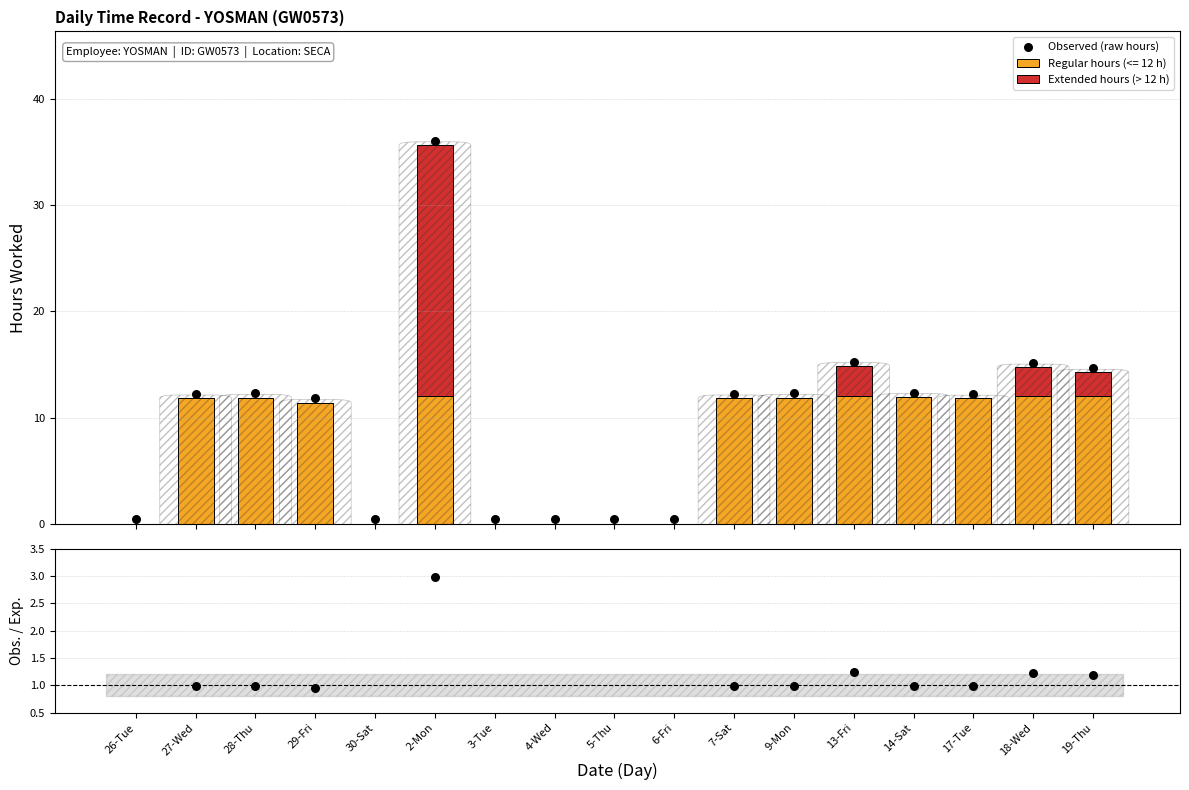

Which series has the widest spread of Y values?

Observed (raw hours)